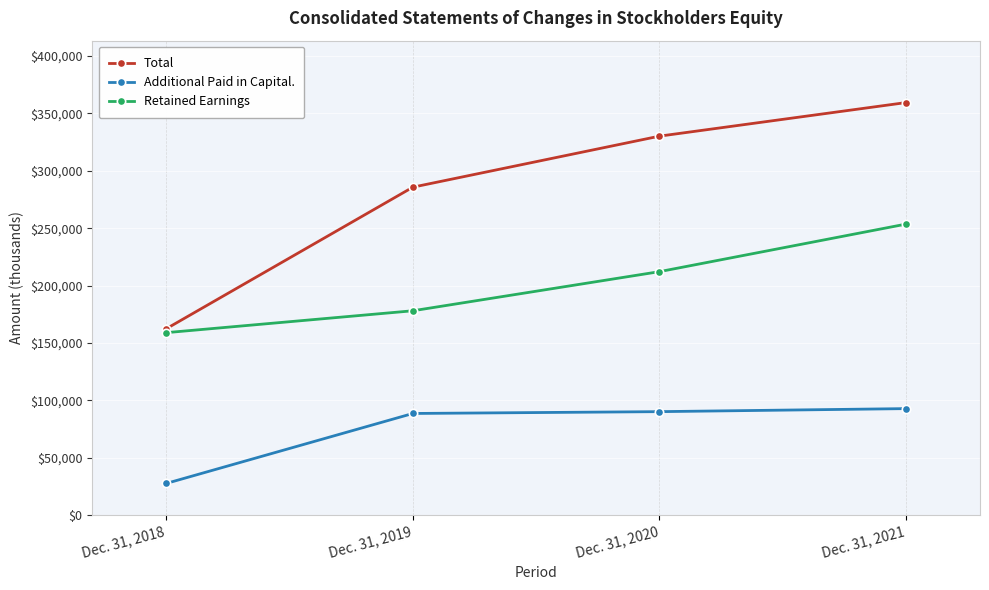

What is the spread (max minus min) of values at Dec. 31, 2021?

266525